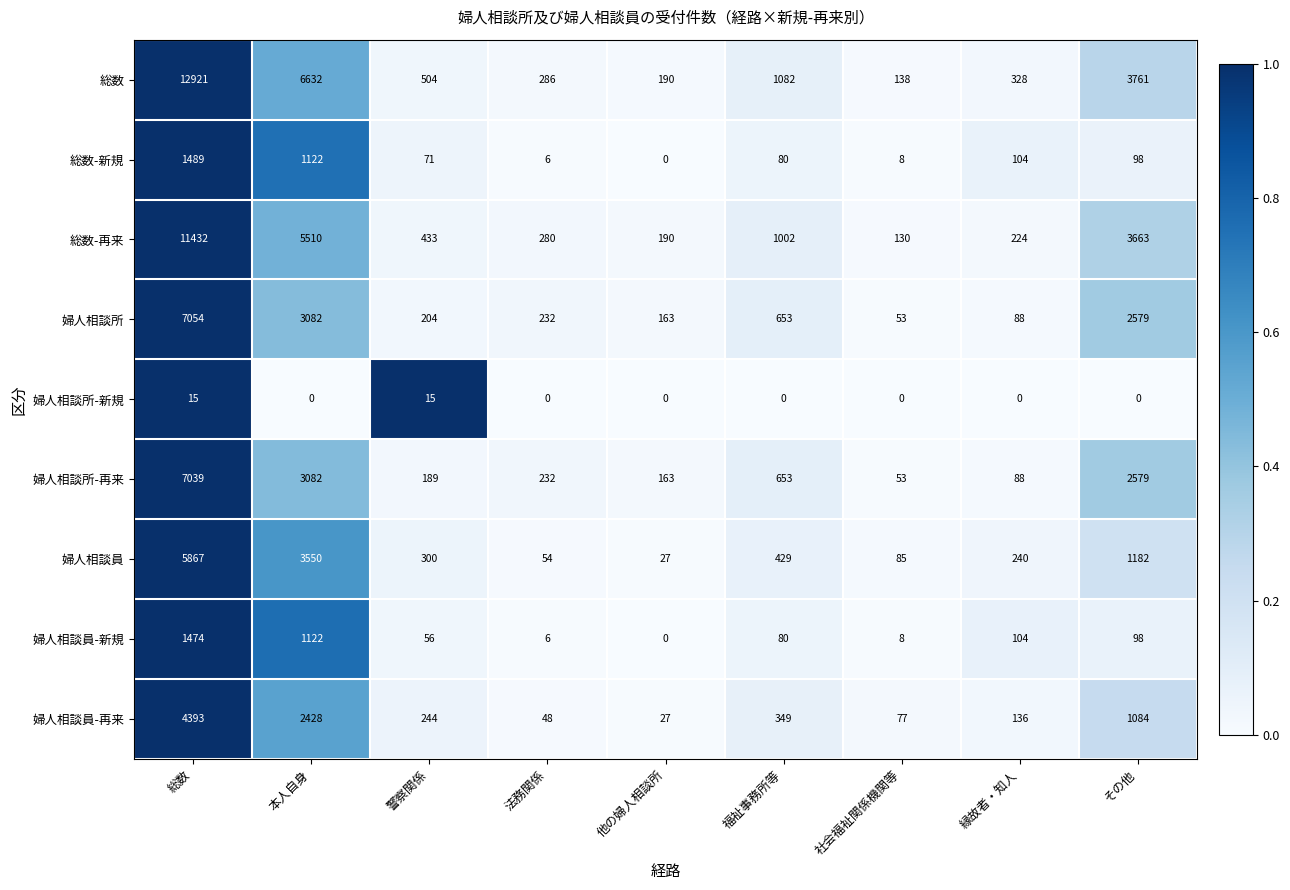

At 総数, list the series in order from smallest to largest.

婦人相談所-新規, 婦人相談員-新規, 総数-新規, 婦人相談員-再来, 婦人相談員, 婦人相談所-再来, 婦人相談所, 総数-再来, 総数